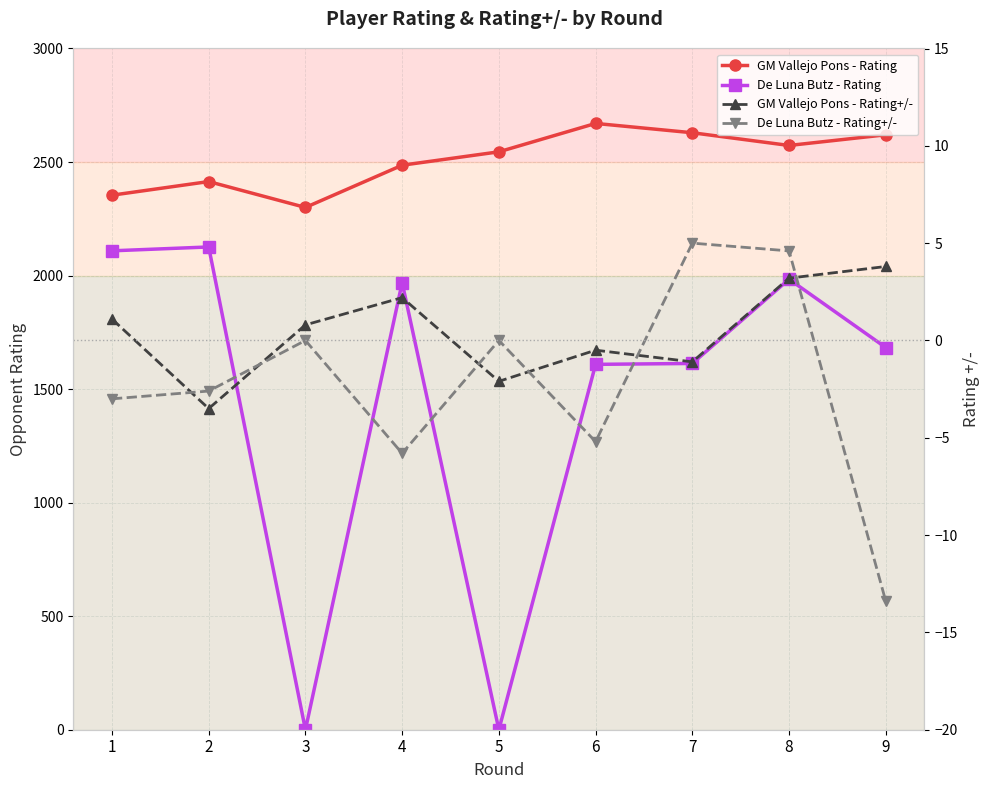

The value of GM Vallejo Pons - Rating+/- at 8 is 3.2. True or false?

True